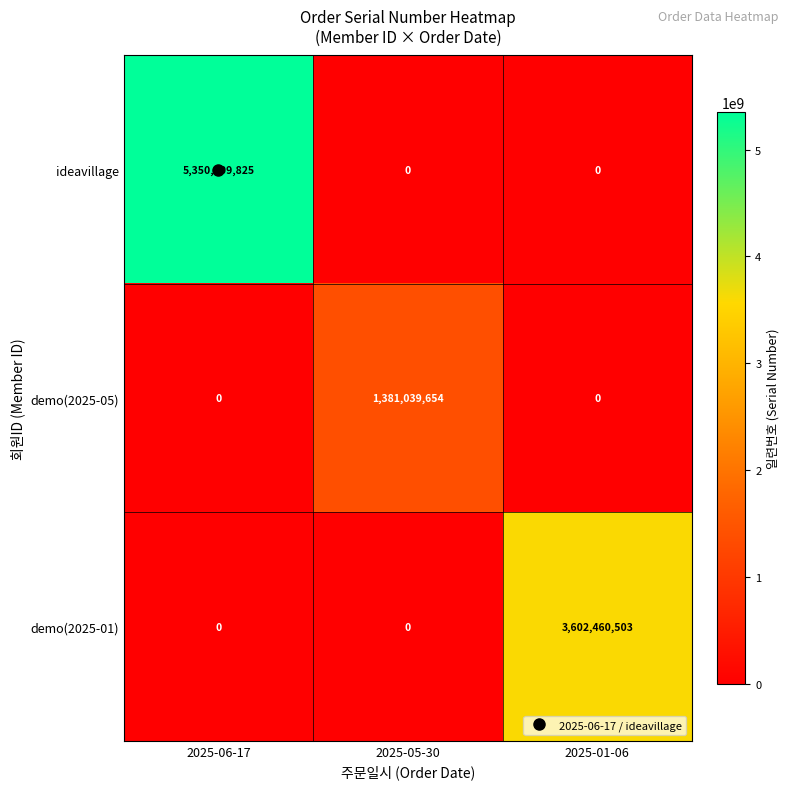

Is it true that demo(2025-01) equals -1284571241 at 2025-06-17?

False